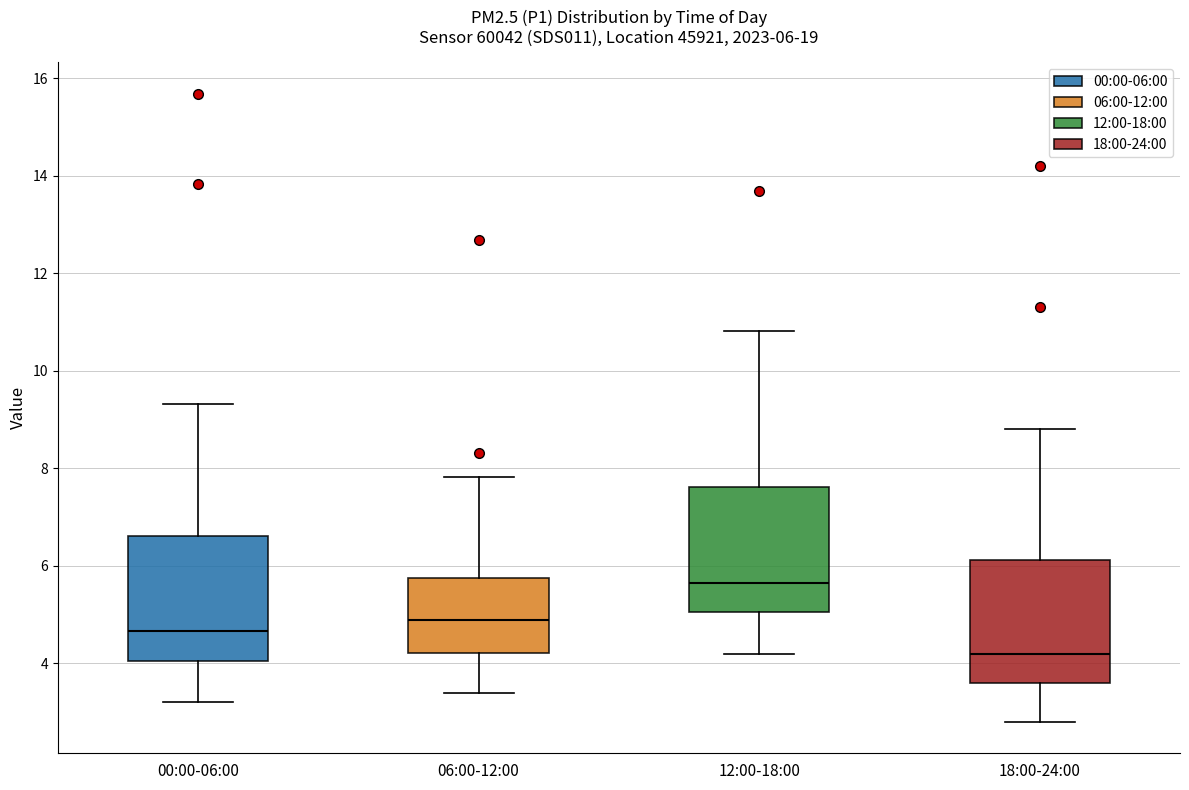

Which box has the lowest median line?

18:00-24:00